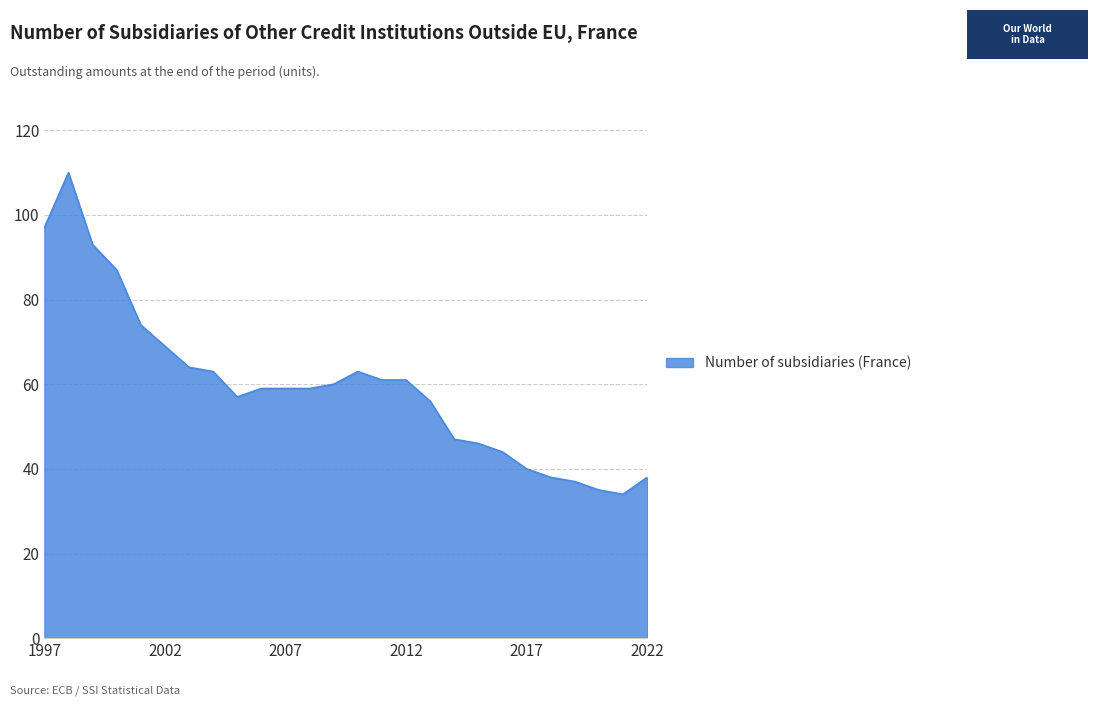

What is the minimum value shown in the chart?

34